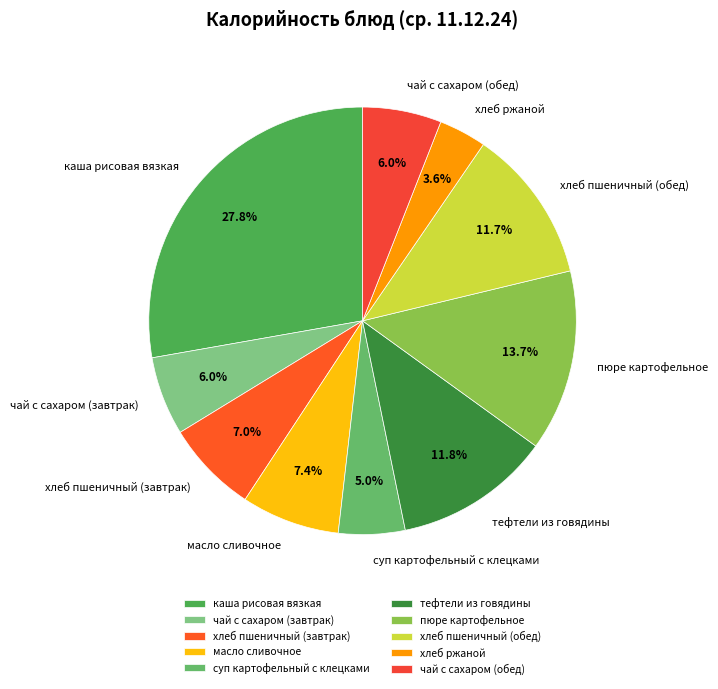

The тефтели из говядины slice represents 12% of the pie. True or false?

True